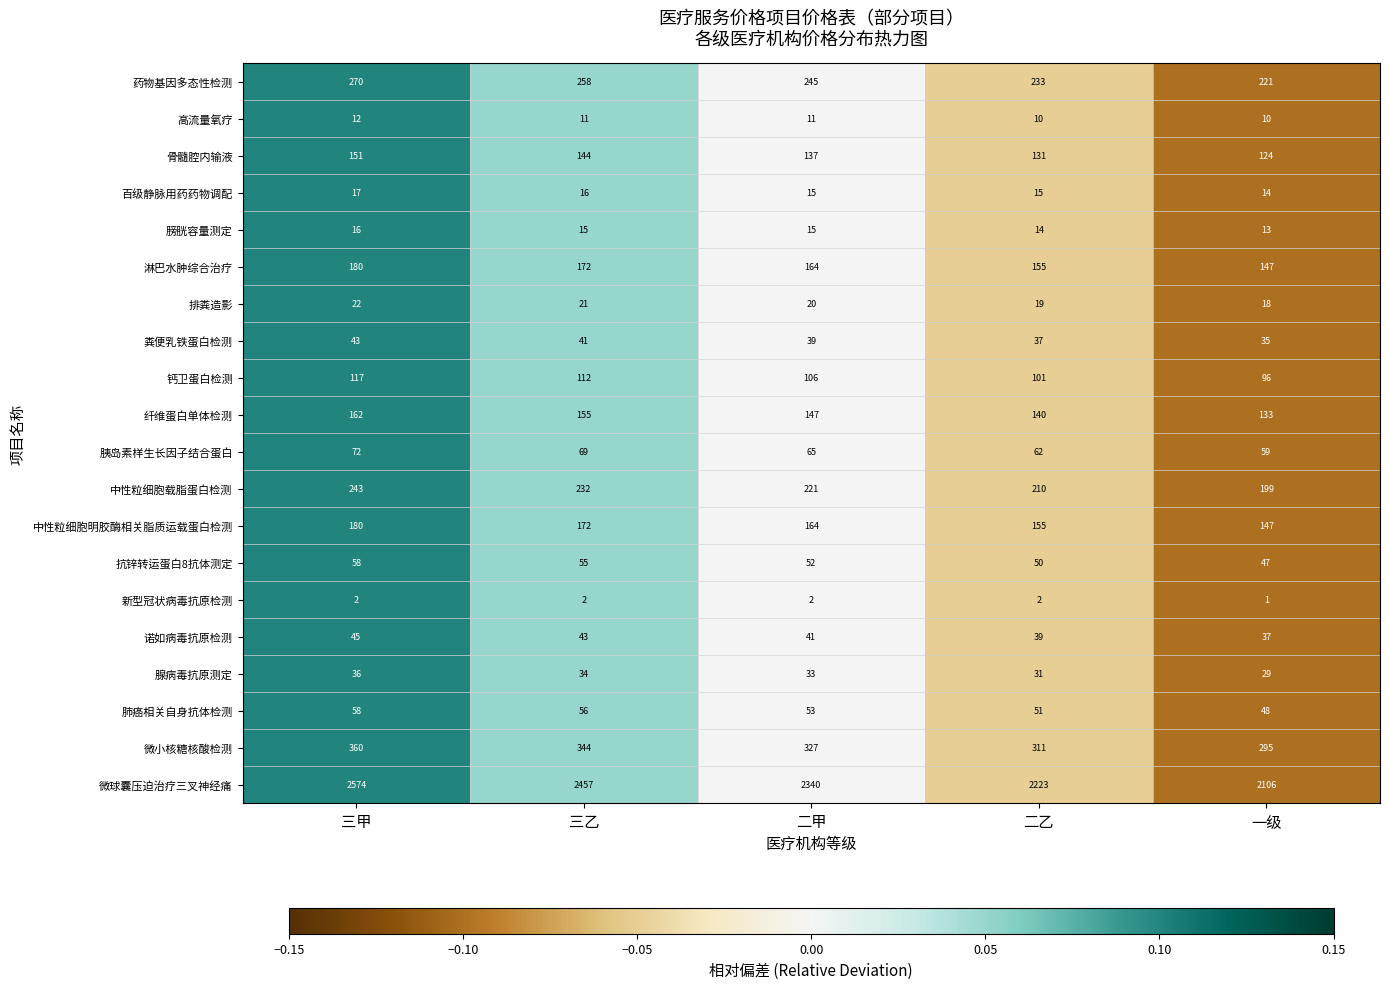

Rank the categories by 微小核糖核酸检测 value from lowest to highest.

一级, 二乙, 二甲, 三乙, 三甲